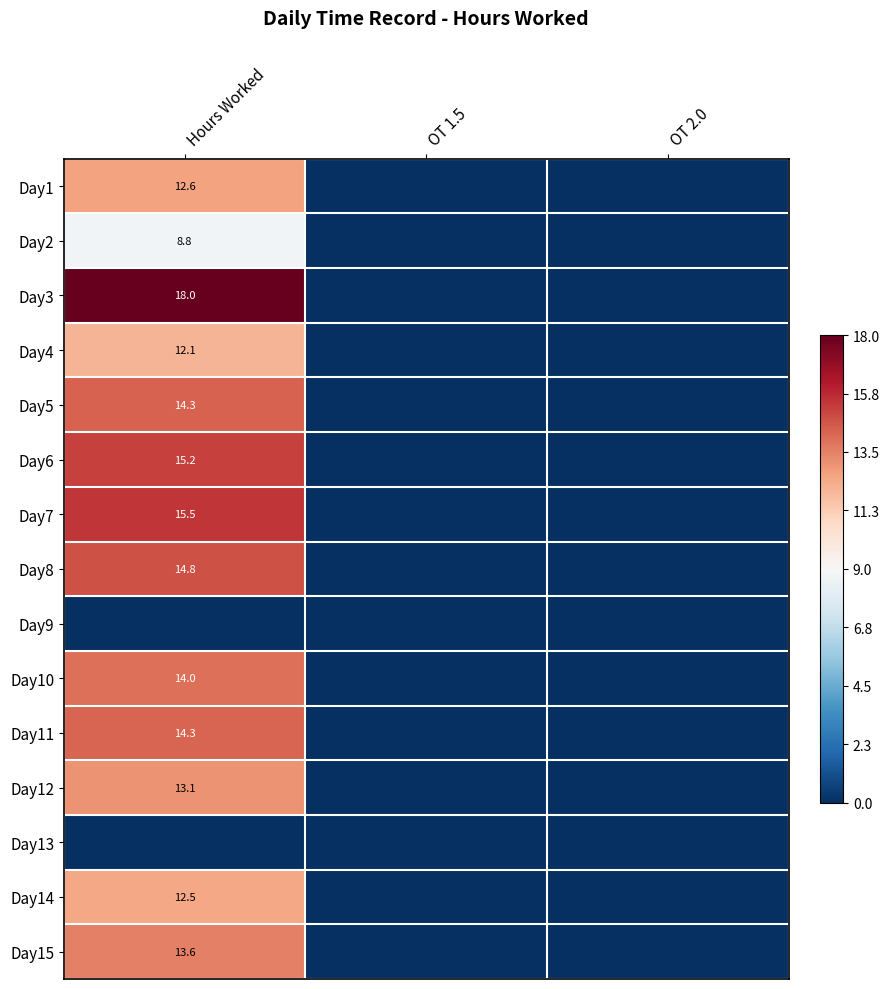

The Day1 series shows 3.2 at Hours Worked. True or false?

False